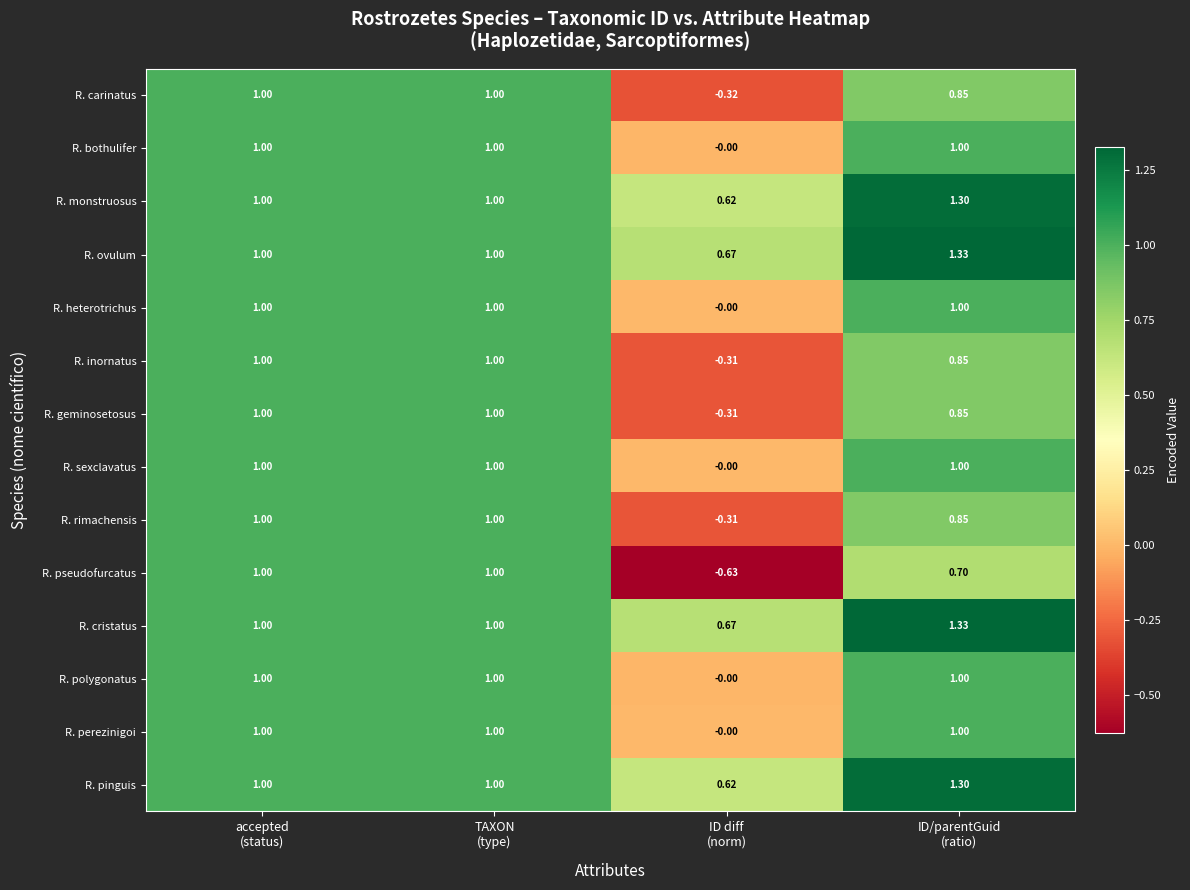

Count the number of categories in the chart.

4